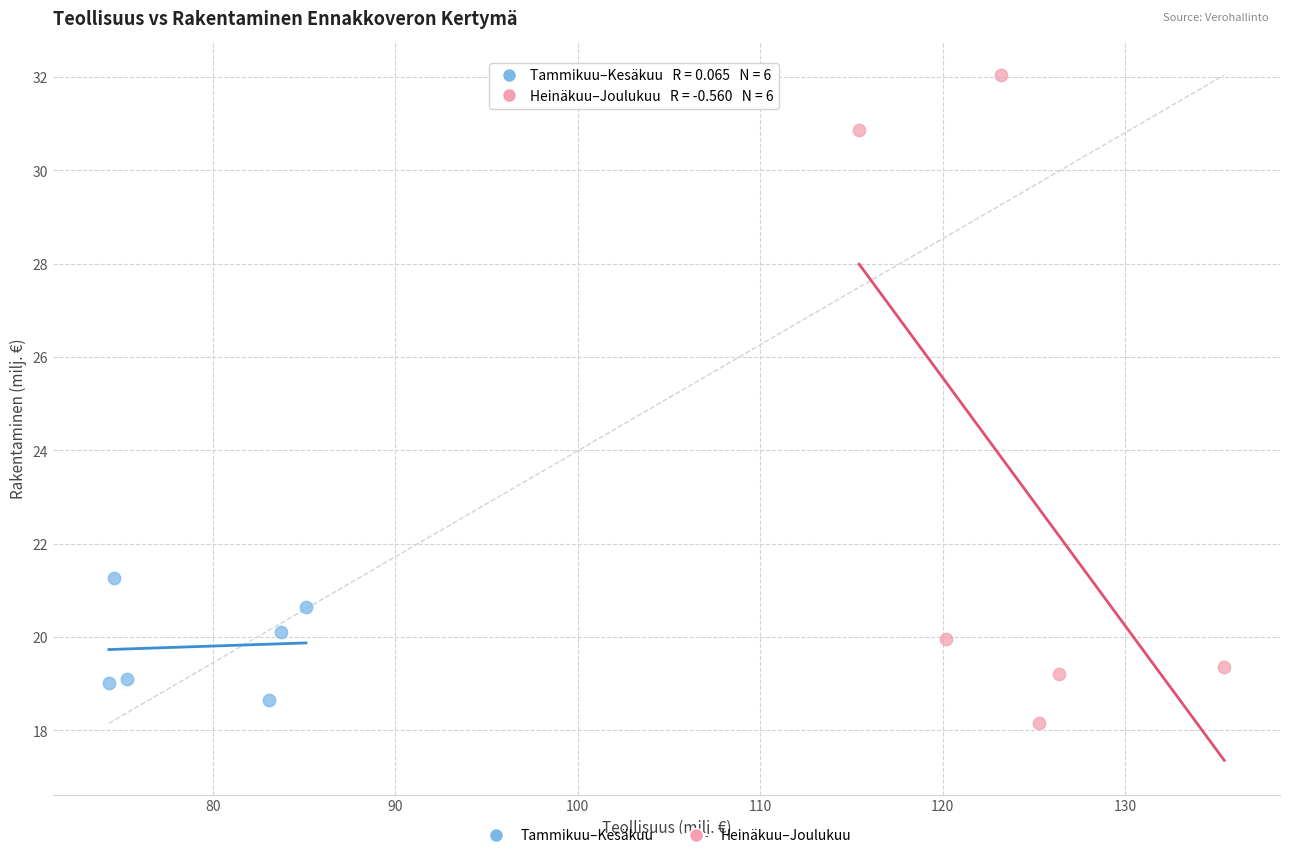

Which series has the widest spread of Y values?

Heinäkuu–Joulukuu